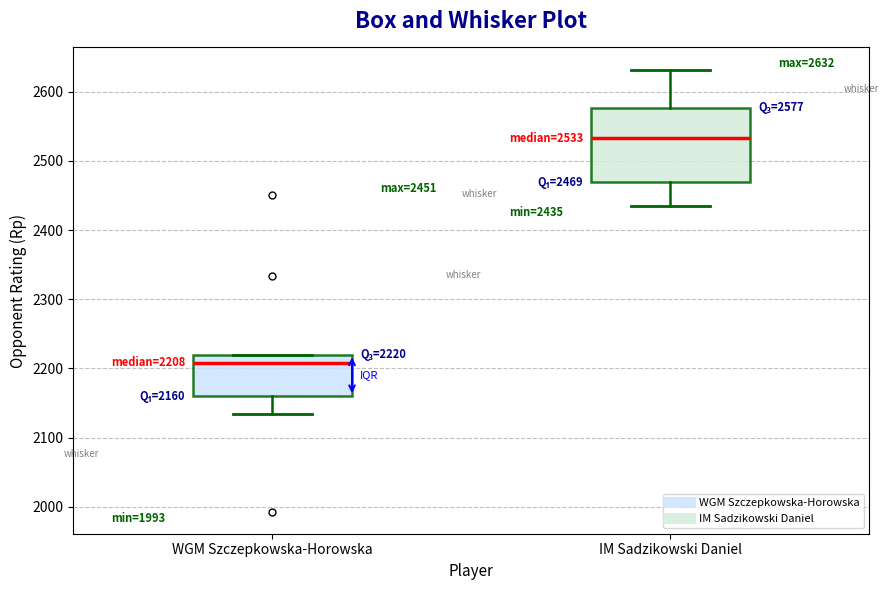

Comparing the boxes themselves (not the whiskers), which one is the tallest?

IM Sadzikowski Daniel